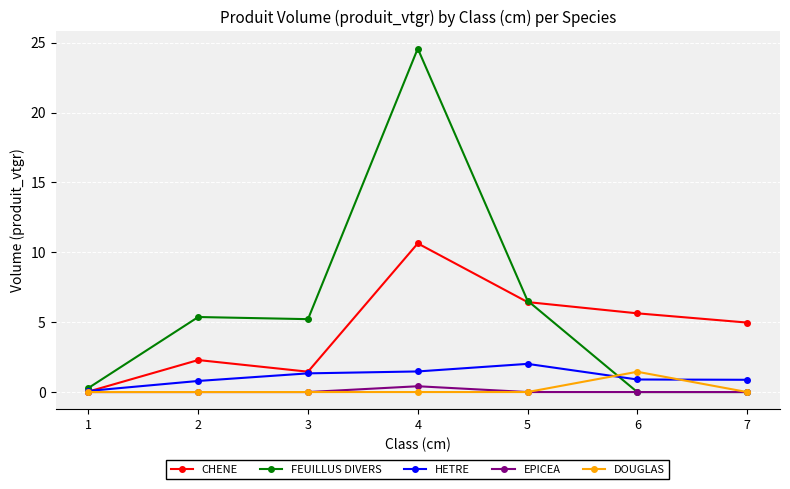

Which series has the widest spread of values?

FEUILLUS DIVERS